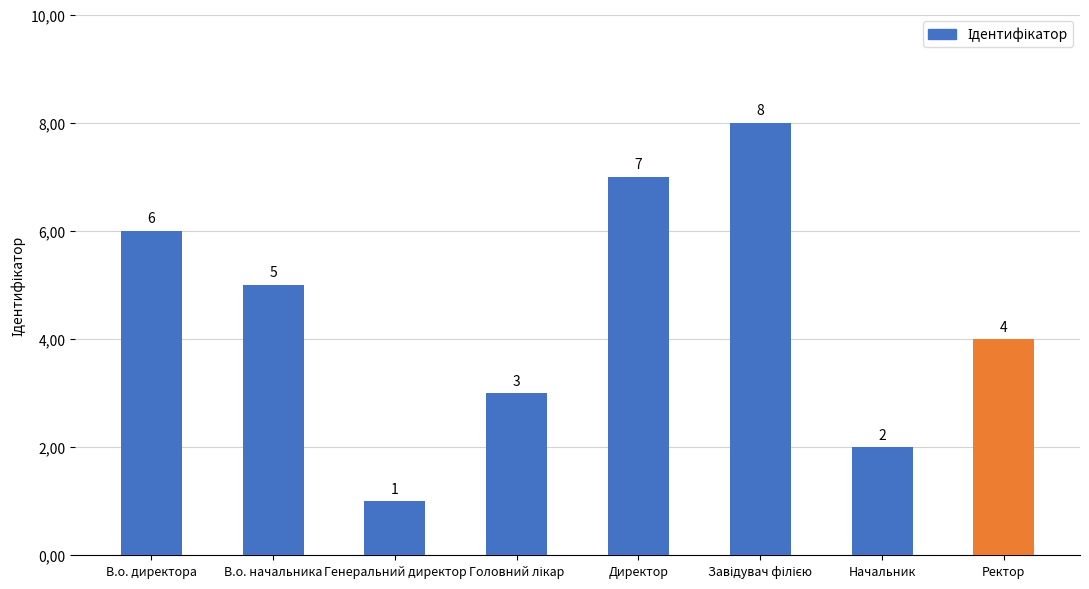

Are the bars horizontal?

No